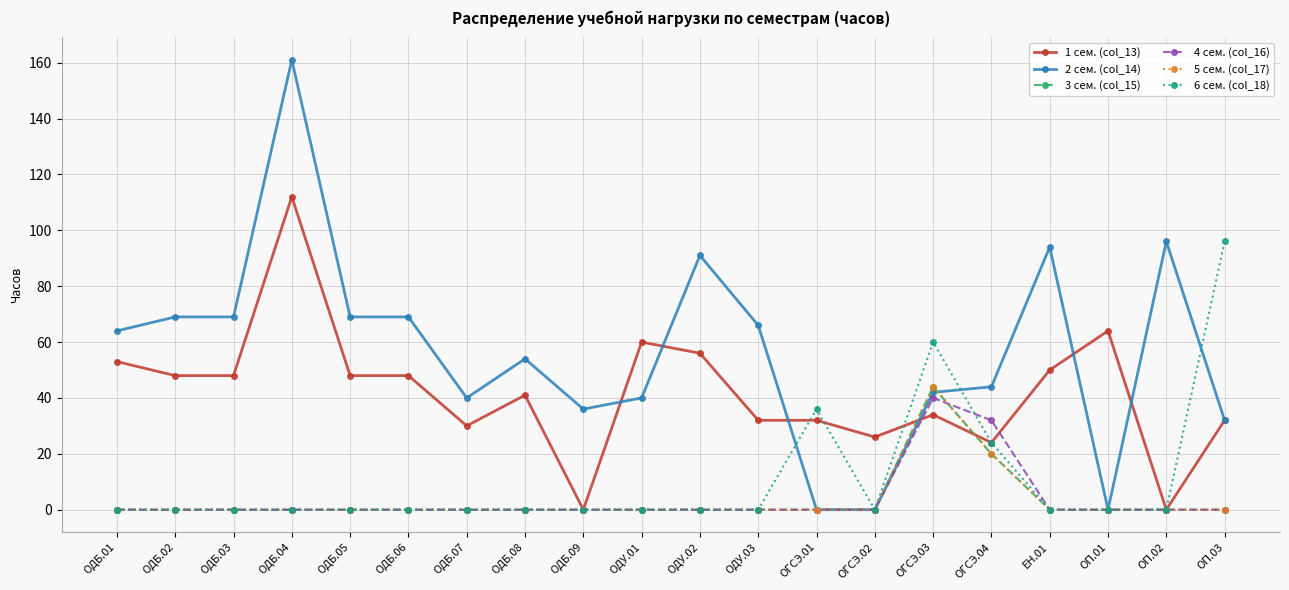

Which category has the highest value in the 4 сем. (col_16) series?

ОГСЭ.03